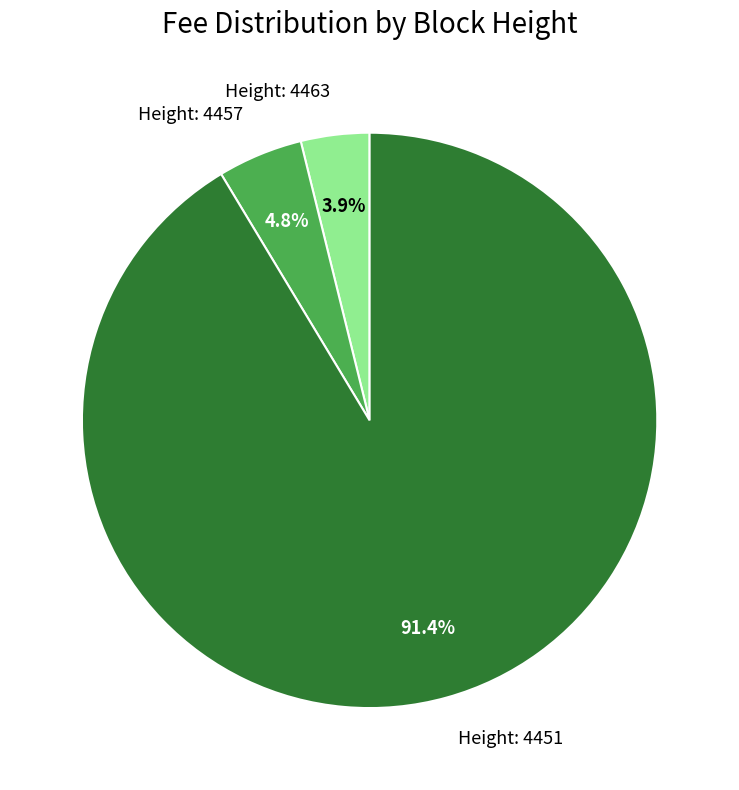

Is there a majority slice in this chart?

Yes